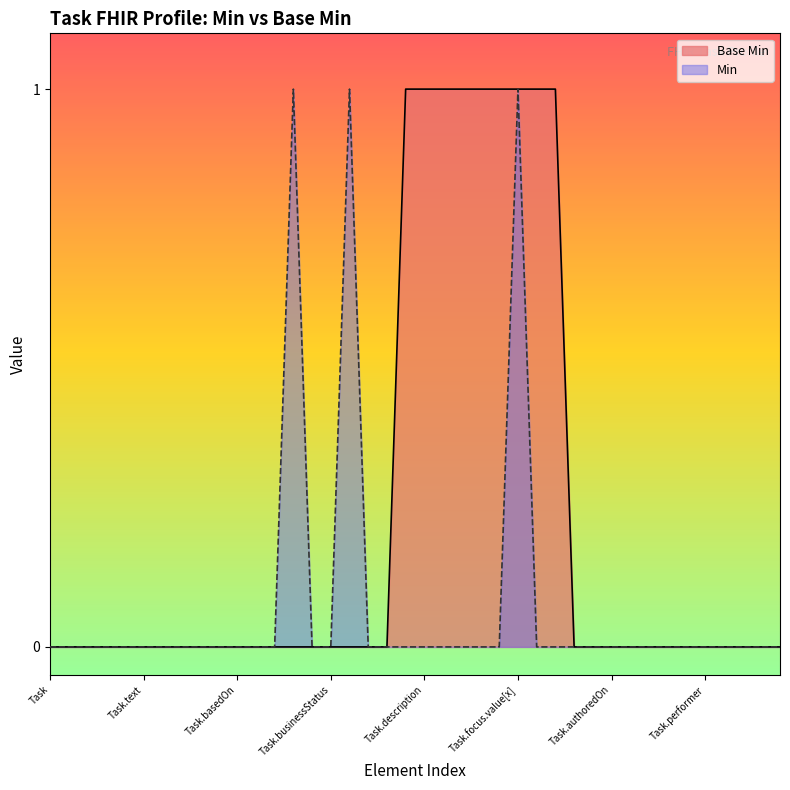

How many lines are shown in the chart?

2